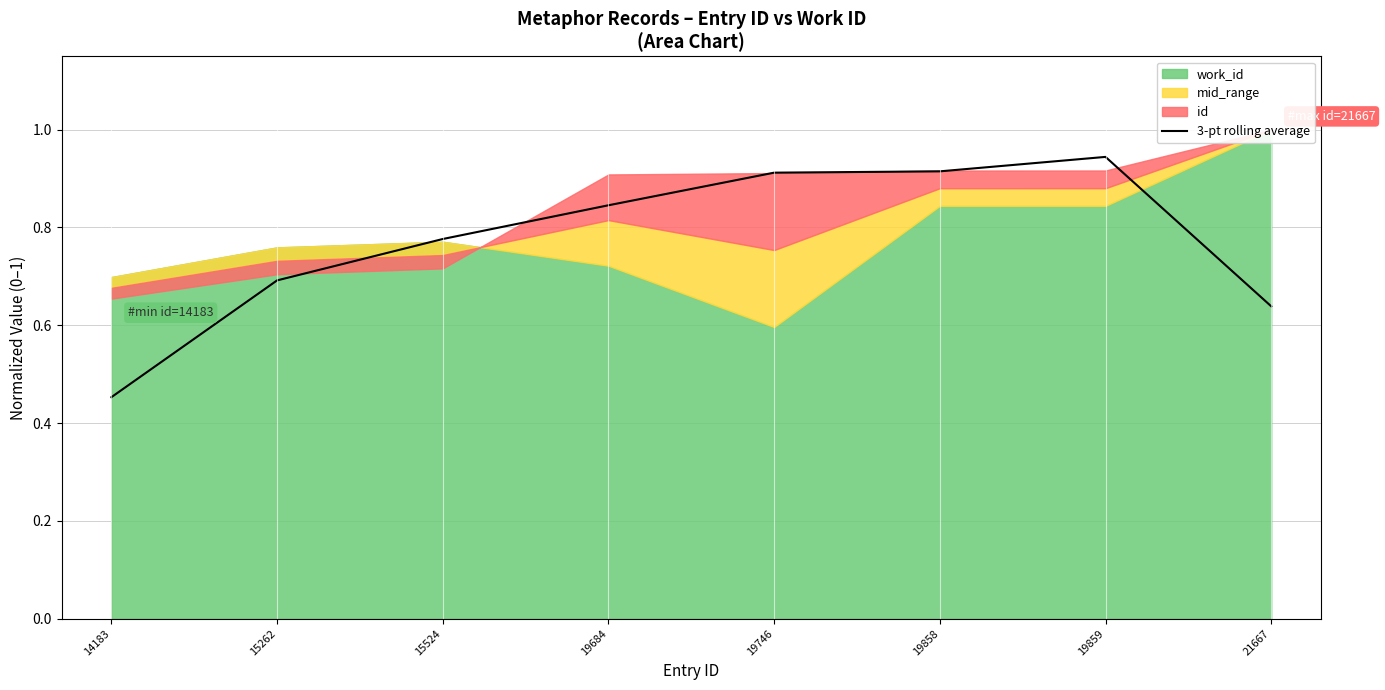

Count the values in the range 0 to 1.

8